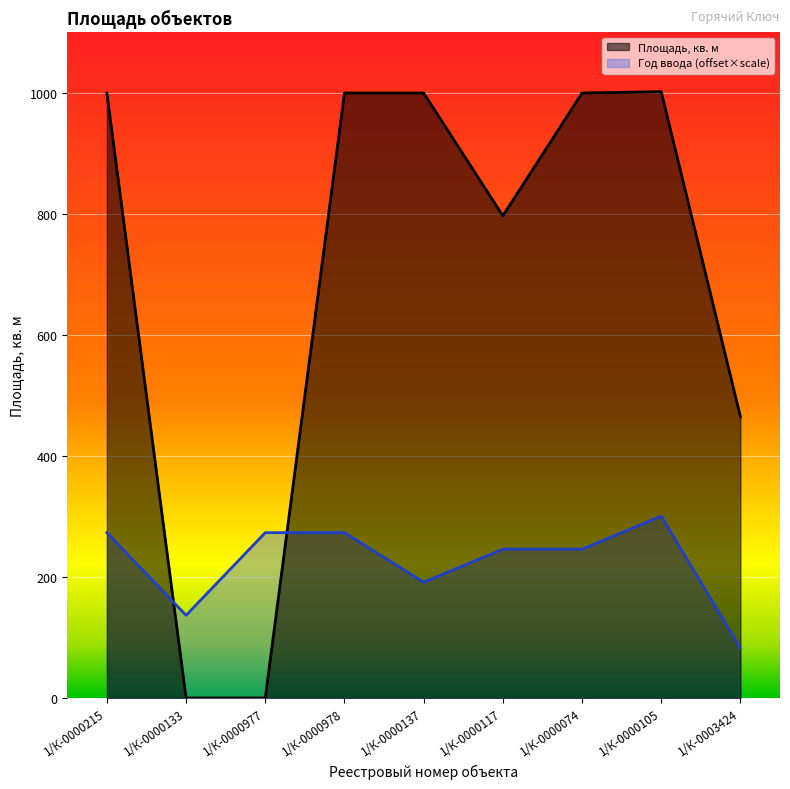

Reading left to right, extract all data points from this chart.

Площадь, кв. м: 1/К-0000215=1000.0	1/К-0000133=0.0	1/К-0000977=0.0	1/К-0000978=1000.0	1/К-0000137=1000.0	1/К-0000117=797.0	1/К-0000074=1000.0	1/К-0000105=1002.2	1/К-0003424=465.0
Год ввода в эксплуатацию: 1/К-0000215=273.3	1/К-0000133=136.7	1/К-0000977=273.3	1/К-0000978=273.3	1/К-0000137=191.3	1/К-0000117=246.0	1/К-0000074=246.0	1/К-0000105=300.7	1/К-0003424=82.0